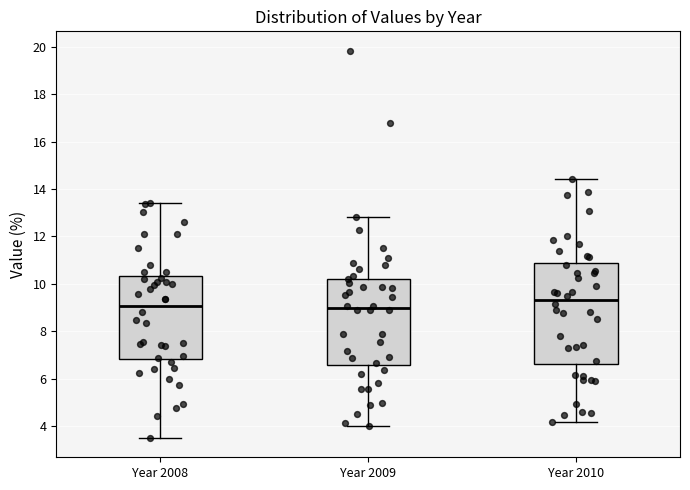

Which box's median line is the highest?

Year 2010